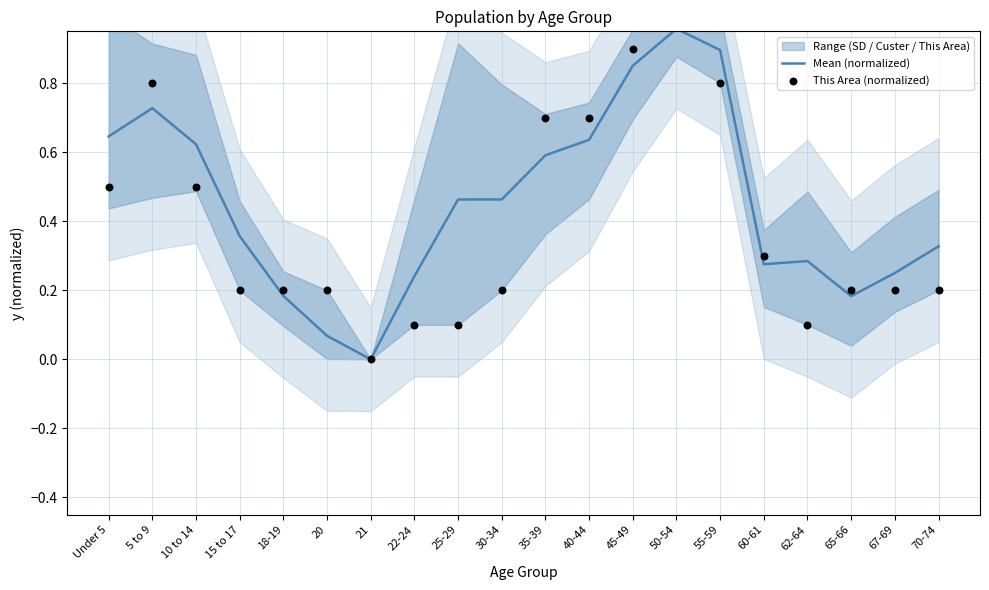

Which series has the largest total across all categories?

Mean (normalized)